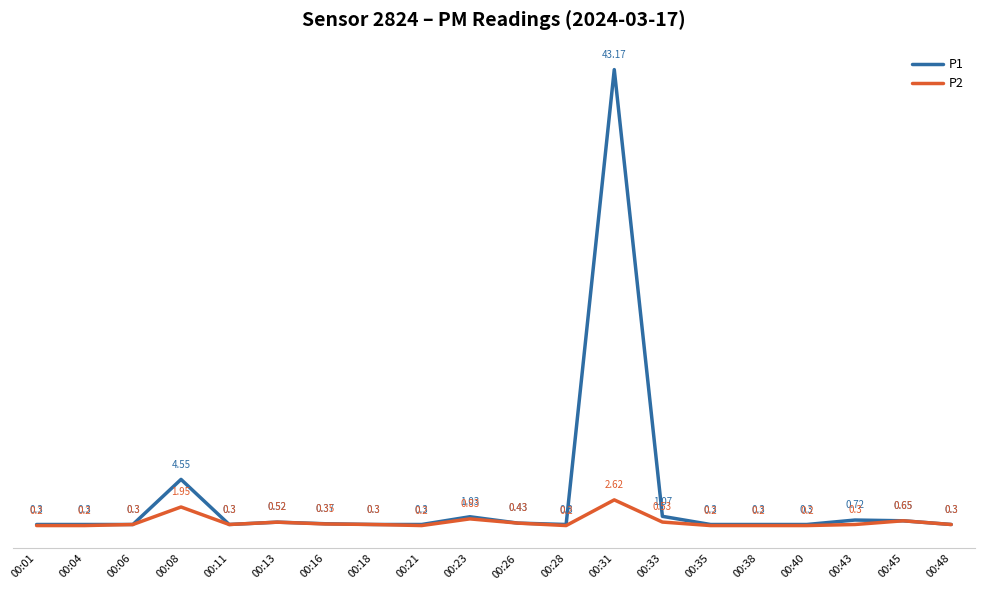

Which series changed the most between 00:13 and 00:38?

P2